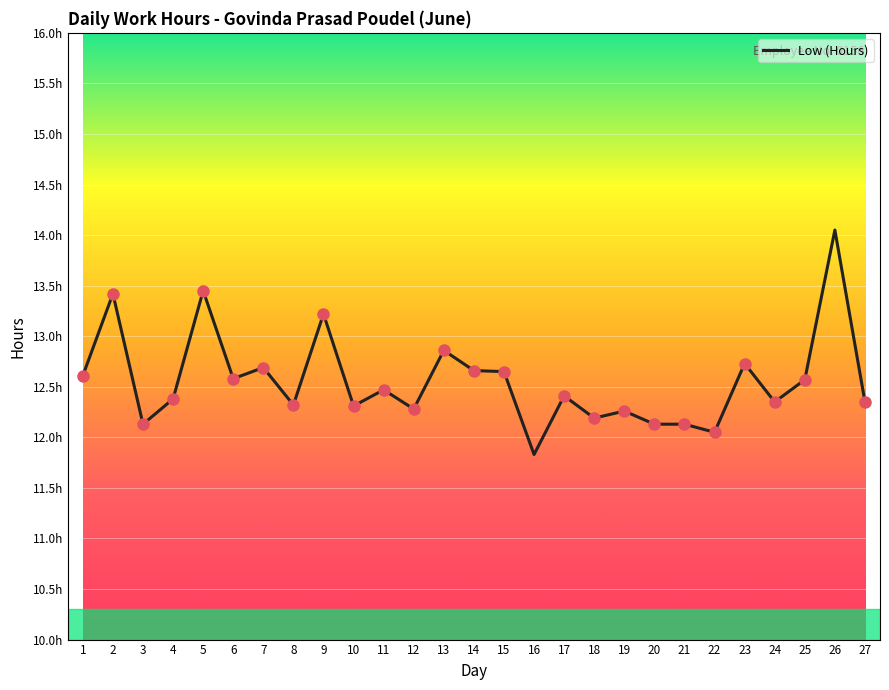

Which has a higher value, 4 or 26?

26